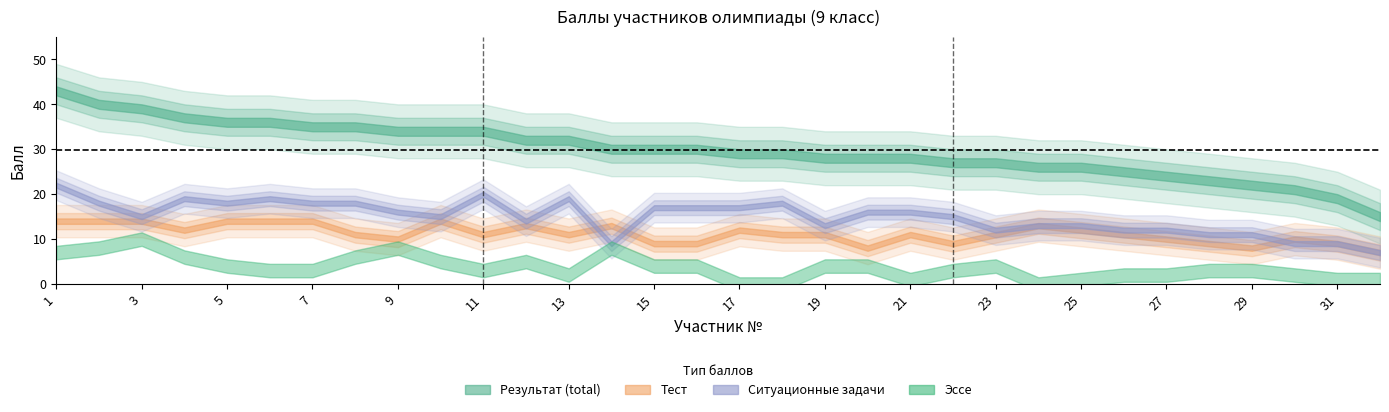

Rank the categories by Эссе value from lowest to highest.

17, 18, 24, 21, 25, 31, 32, 13, 26, 27, 30, 6, 7, 11, 22, 28, 29, 5, 15, 16, 19, 20, 23, 10, 12, 4, 8, 1, 2, 9, 14, 3